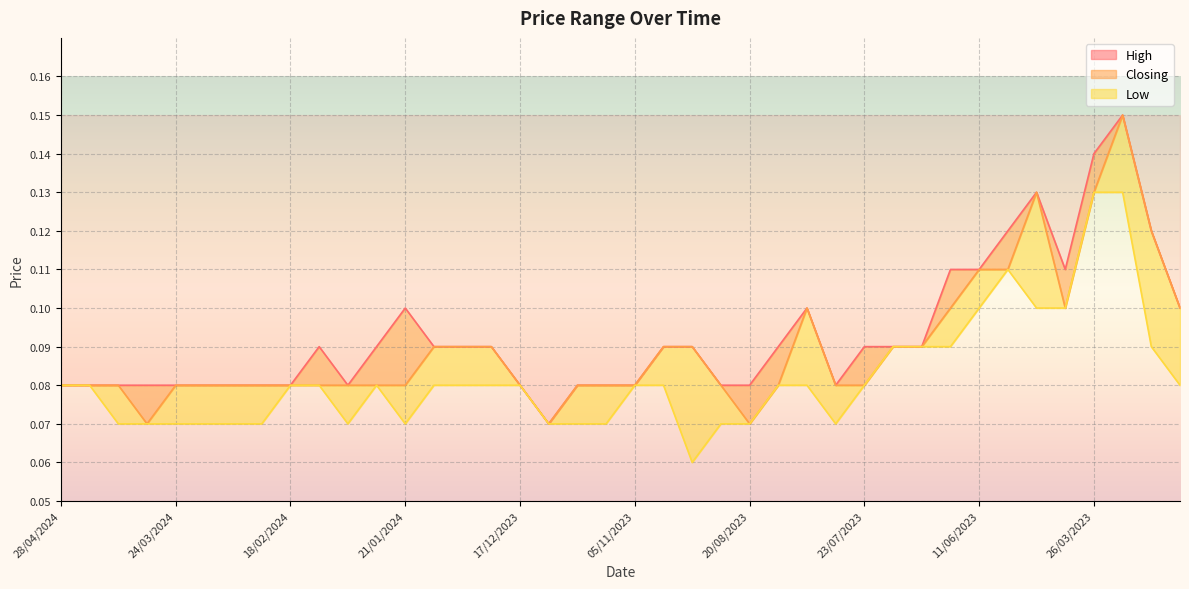

How many lines are shown in the chart?

3